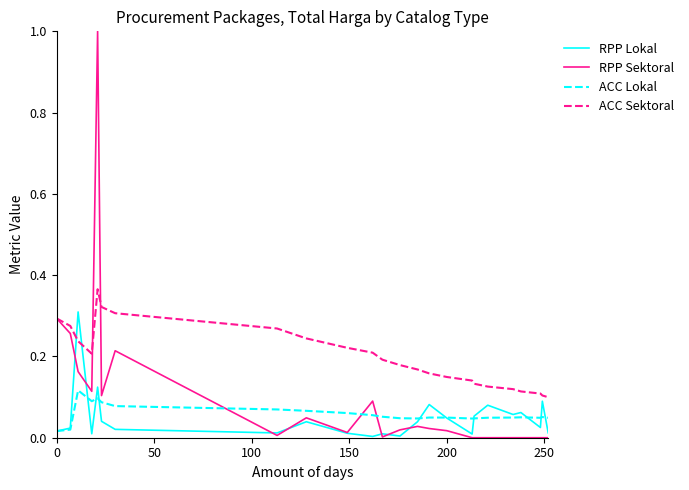

How many lines are shown in the chart?

4